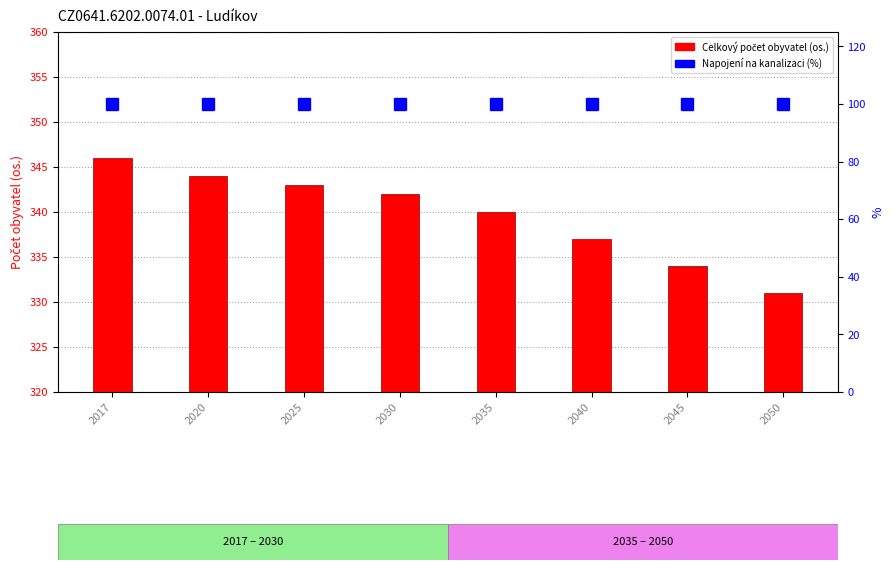

True or false: Celkový počet obyvatel has a value of 195 at 2035.

False